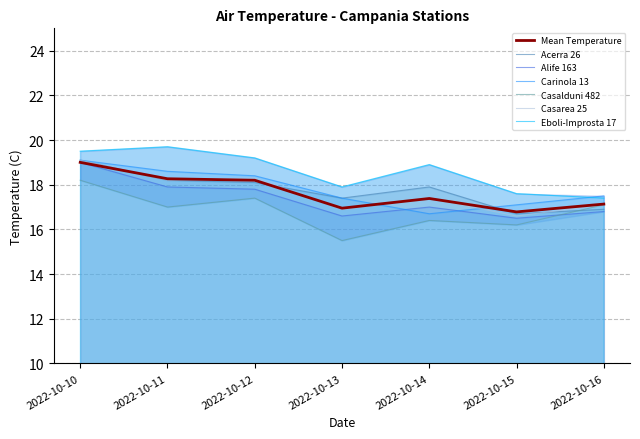

How many values in the Carinola 13 series exceed 17?

6